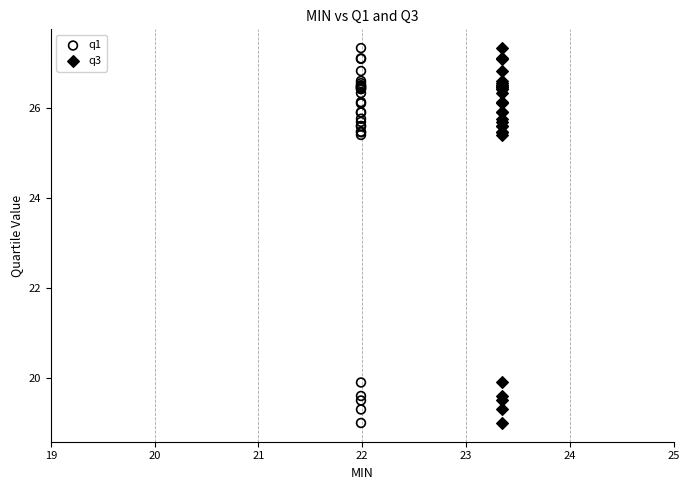

What are all the series names shown in the legend?

q1, q3